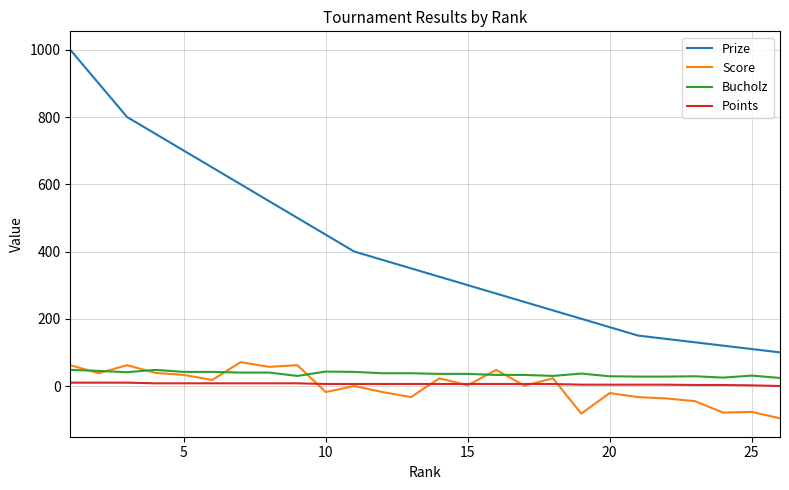

True or false: Bucholz and Prize cross at least once.

False